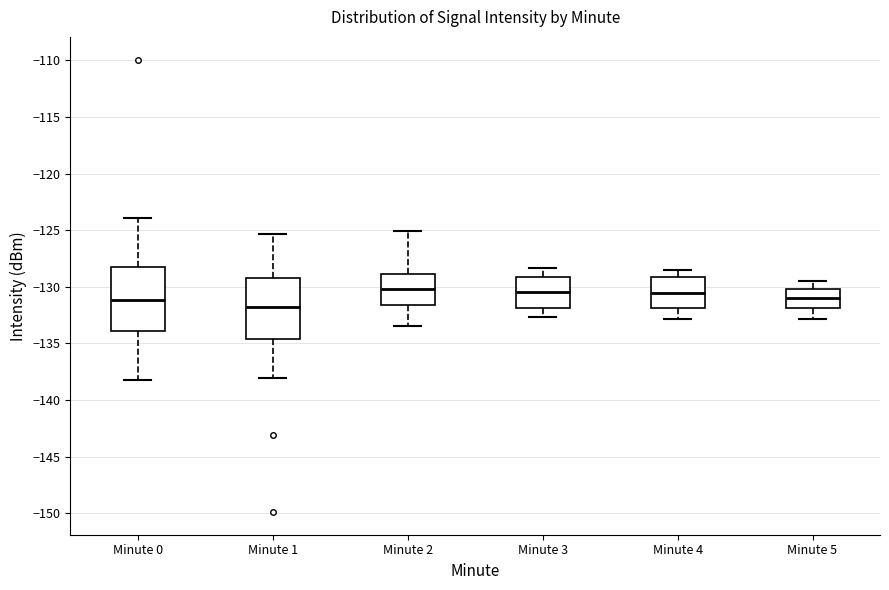

Reading left to right, transcribe this box plot: for each box, give where its median line is, the range the box spans, and where its two whiskers end, as read against the y-axis. The values are not printed on the chart, so give them approximately, as read against the axis.

Minute 0: median -131.0, box -134.0 to -128.0, whiskers -138.0 to -124.0
Minute 1: median -131.5, box -134.5 to -129.0, whiskers -138.0 to -125.5
Minute 2: median -130.0, box -131.5 to -129.0, whiskers -133.5 to -125.0
Minute 3: median -130.5, box -132.0 to -129.0, whiskers -132.5 to -128.5
Minute 4: median -130.5, box -132.0 to -129.0, whiskers -133.0 to -128.5
Minute 5: median -131.0, box -132.0 to -130.0, whiskers -133.0 to -129.5